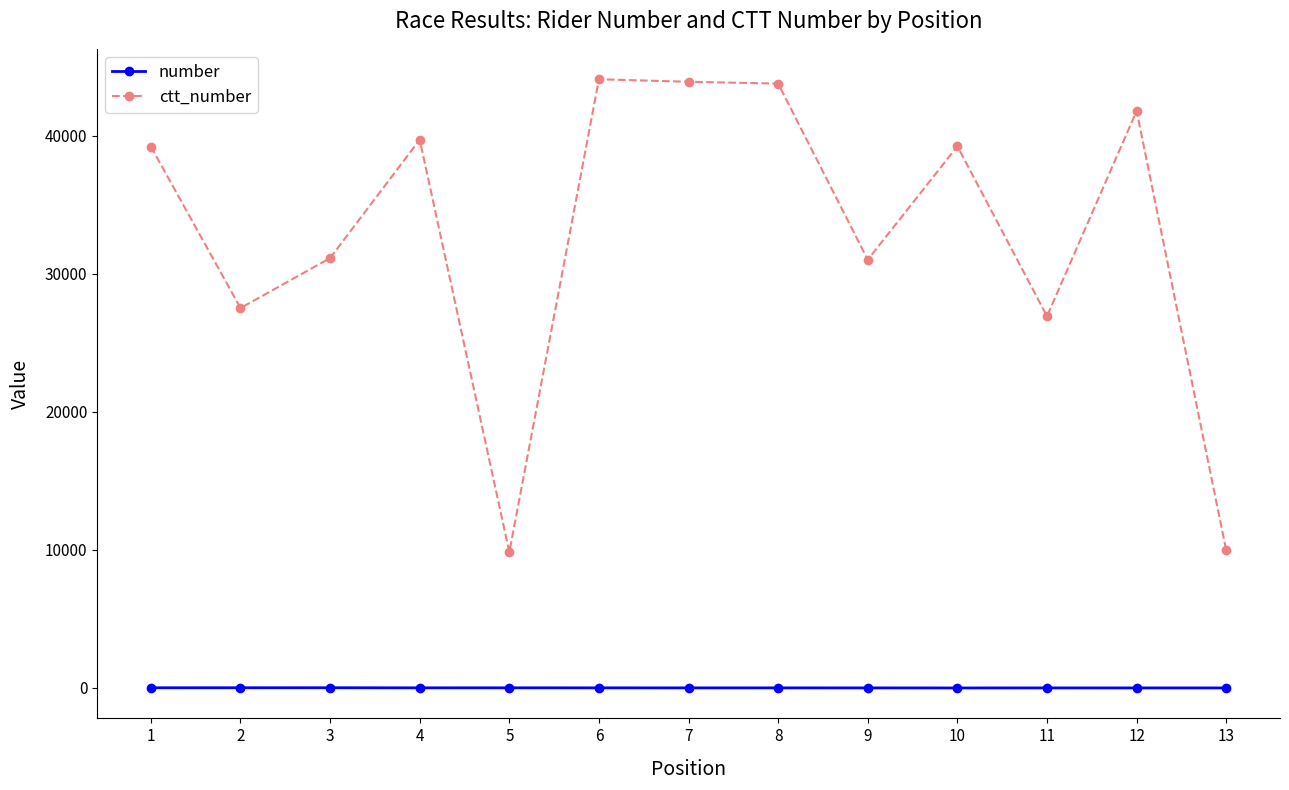

At how many categories does at least one series exceed 17538?

11